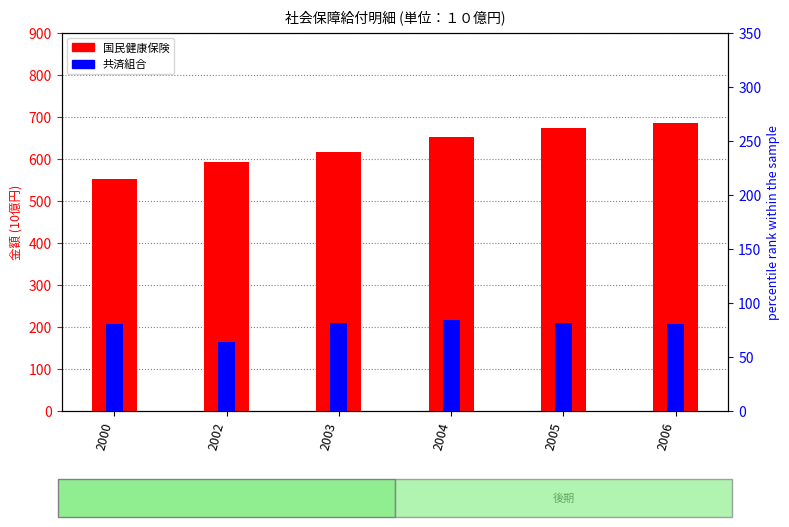

How many groups of bars are there?

6